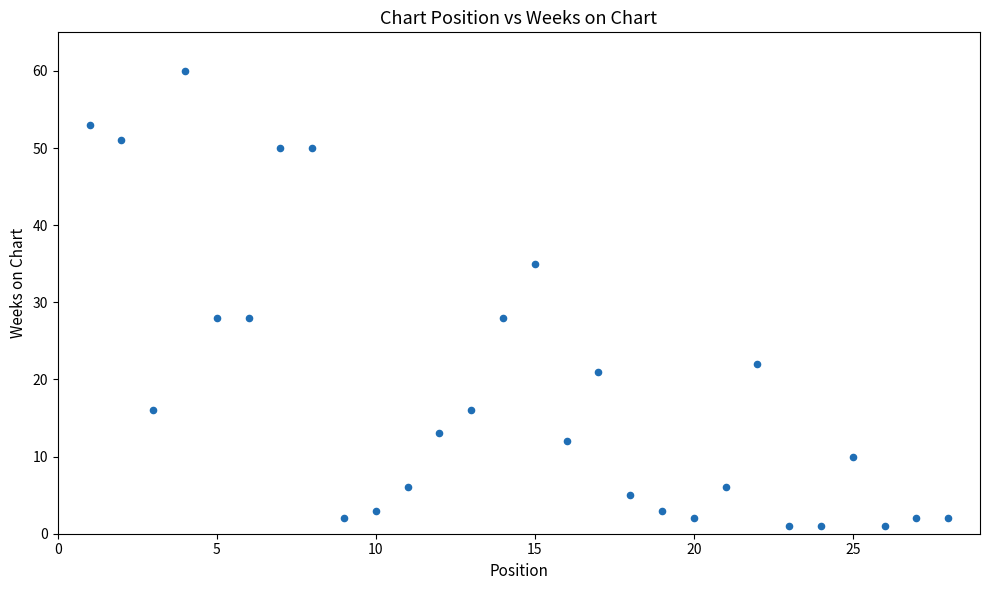

What is the range of Y values (max minus min)?

59